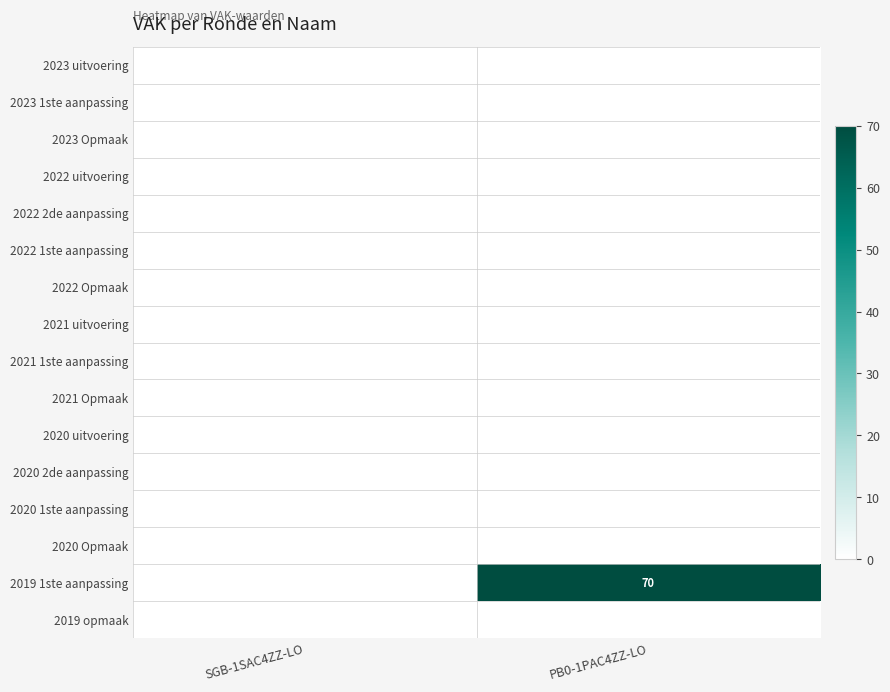

Count the number of categories in the chart.

2